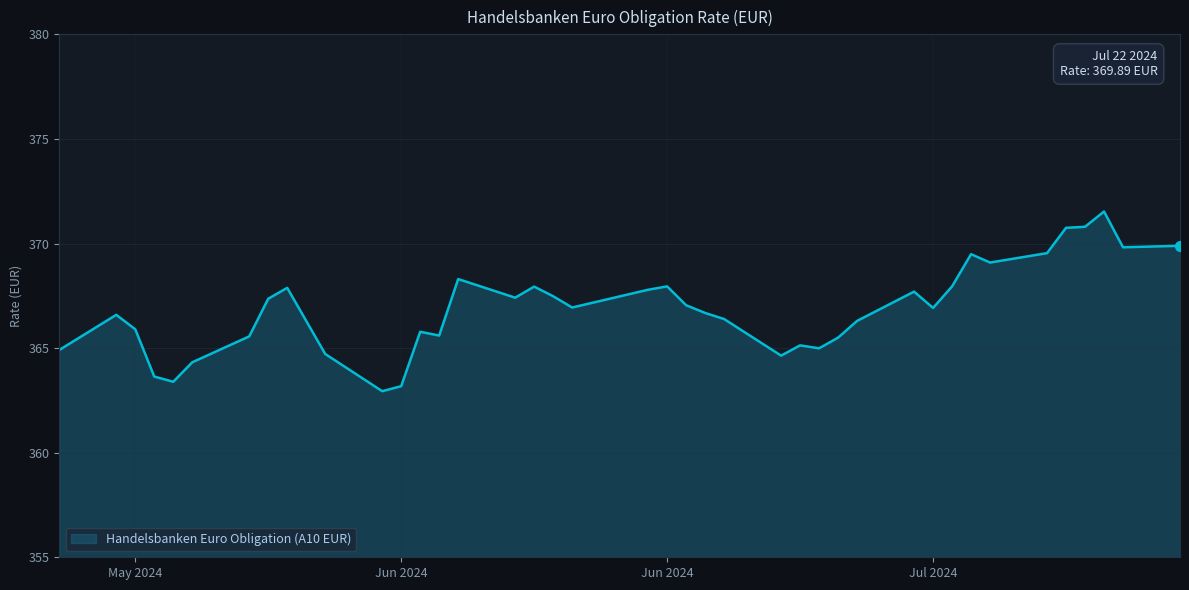

What is the maximum value shown in the chart?

371.5